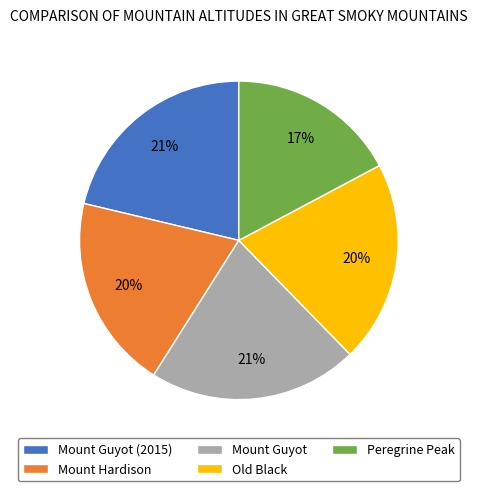

Which category has the smallest portion of the pie?

Peregrine Peak